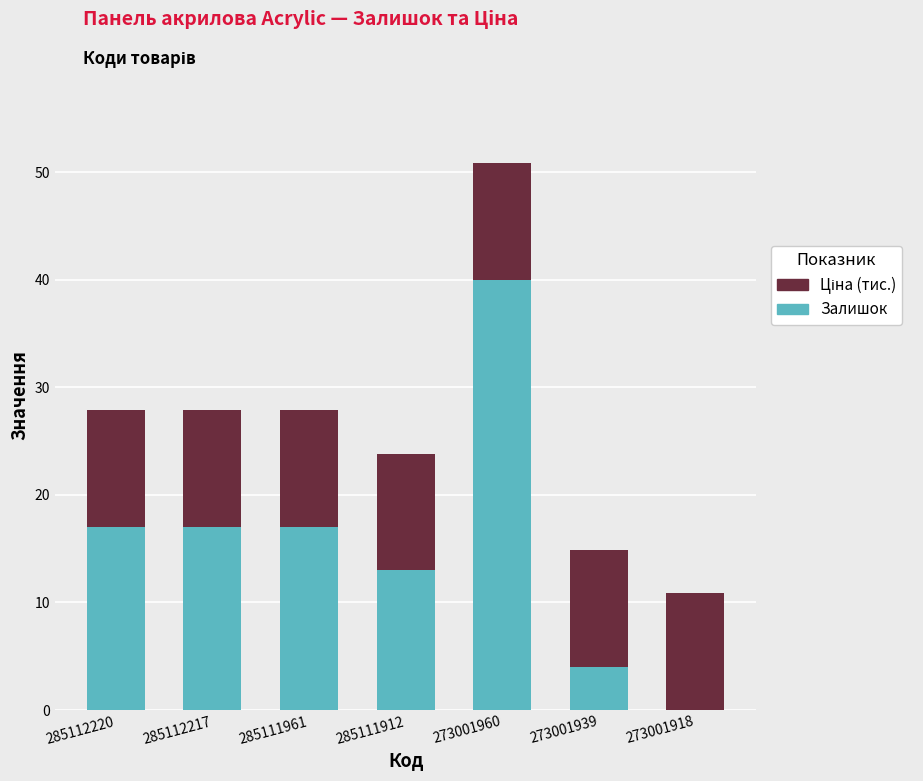

Are the bars grouped side by side (vs. stacked)?

No